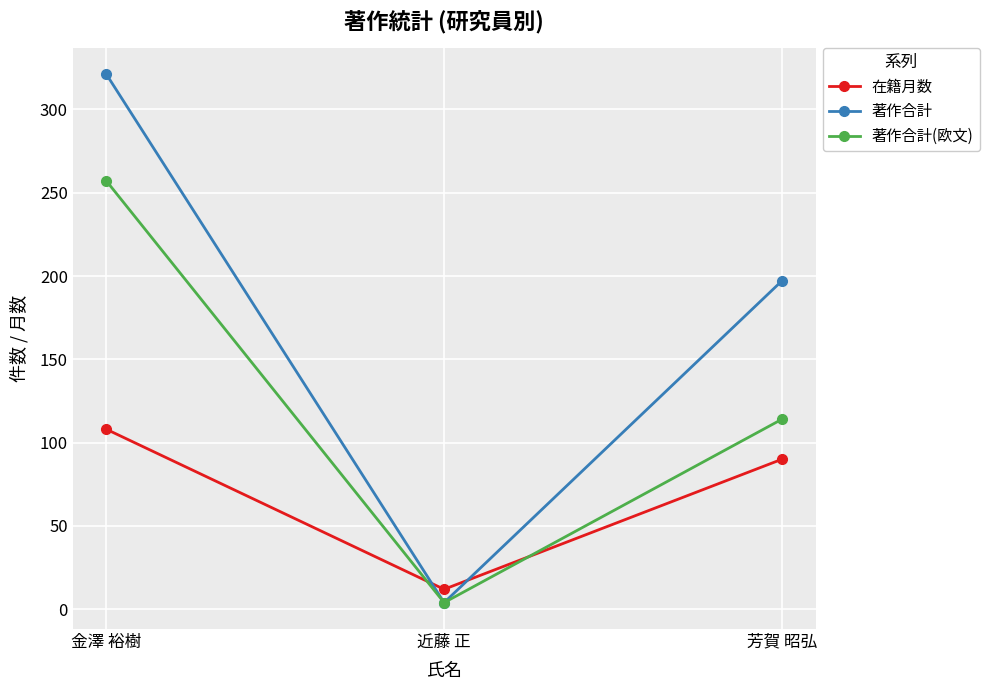

Reading left to right, what are all the values shown in this chart?

在籍月数: 金澤 裕樹=108	近藤 正=12	芳賀 昭弘=90
著作合計: 金澤 裕樹=321	近藤 正=4	芳賀 昭弘=197
著作合計(欧文): 金澤 裕樹=257	近藤 正=4	芳賀 昭弘=114